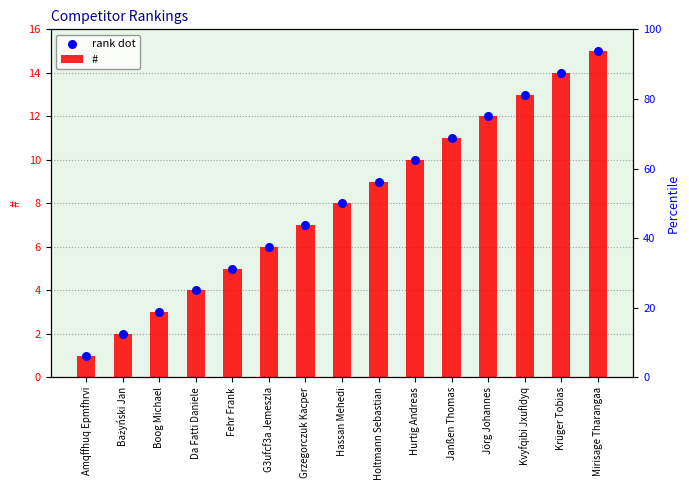

Which series has the largest total across all categories?

#